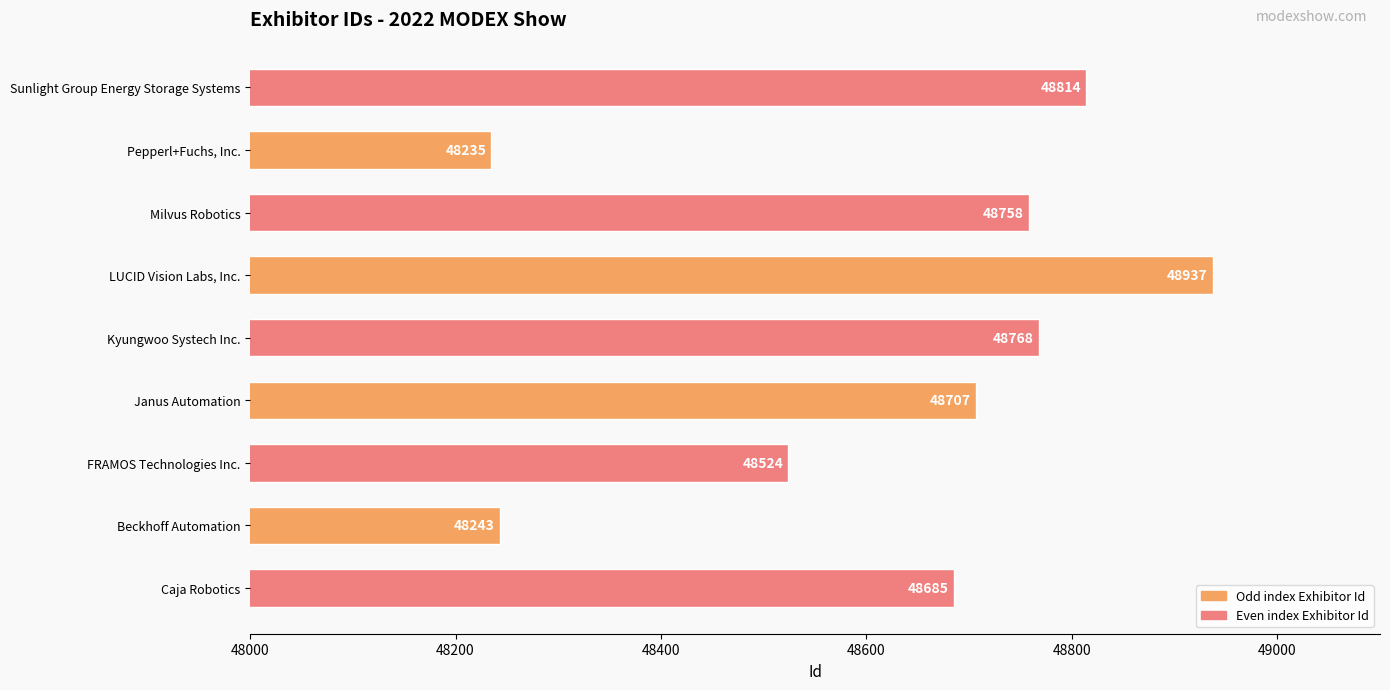

How many data points are less than 48707?

4